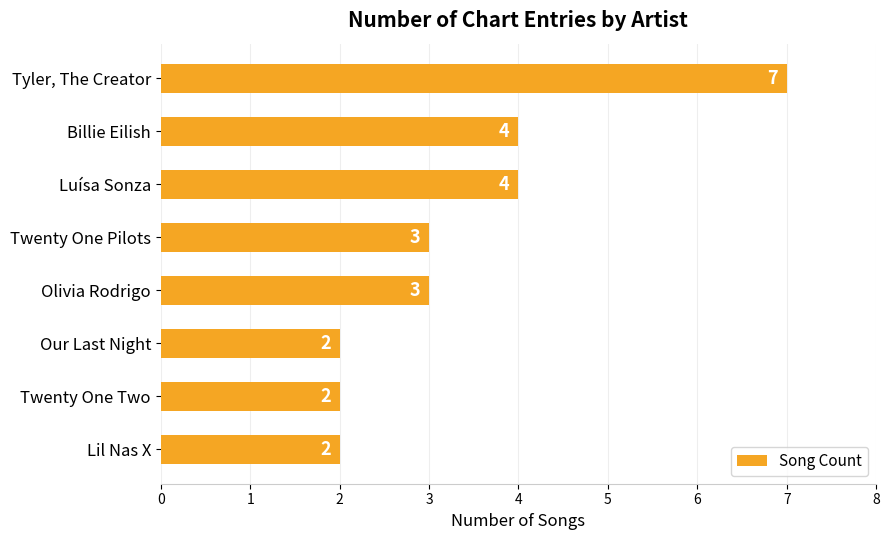

Reading top to bottom, extract all data points from this chart.

Tyler, The Creator=7	Billie Eilish=4	Luísa Sonza=4	Twenty One Pilots=3	Olivia Rodrigo=3	Our Last Night=2	Twenty One Two=2	Lil Nas X=2